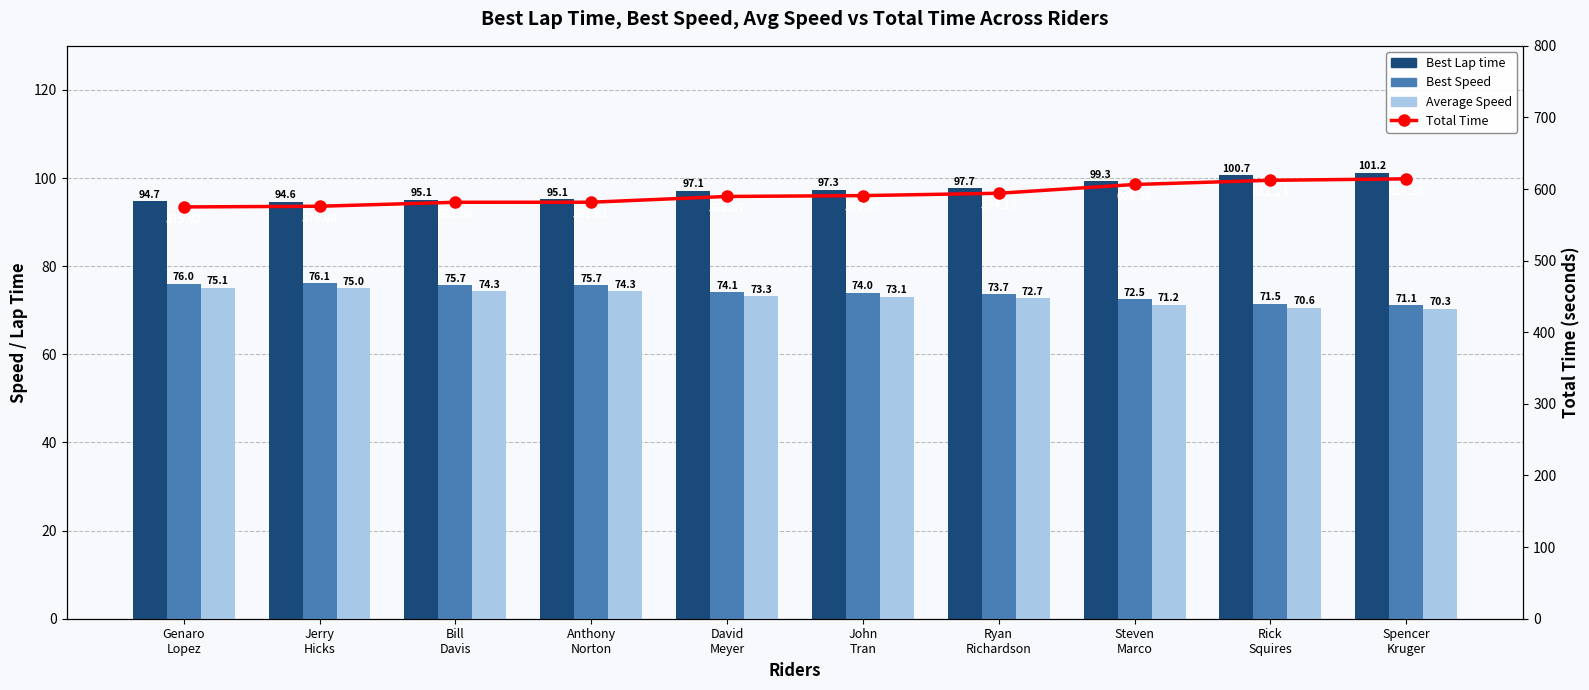

Count the number of data series in this chart.

4